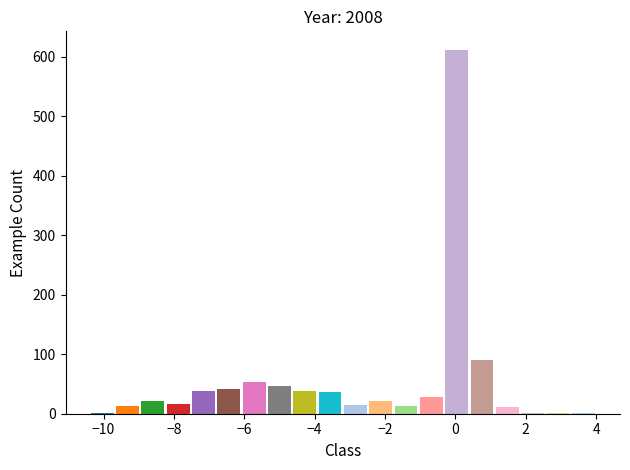

Read against the x-axis, roughly where is the centre of the tallest bar?

0.0